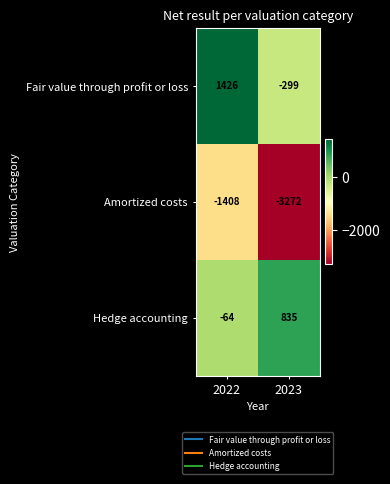

Is the value of Hedge accounting at 2023 greater than the value of Fair value through profit or loss at 2023?

Yes